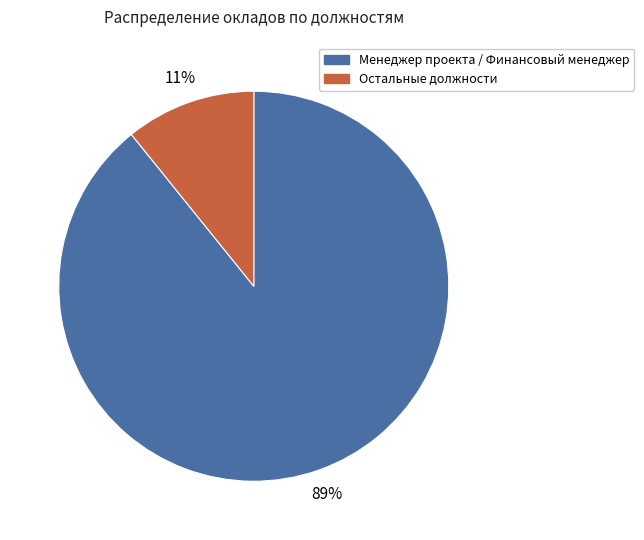

Does any single category account for the majority?

Yes